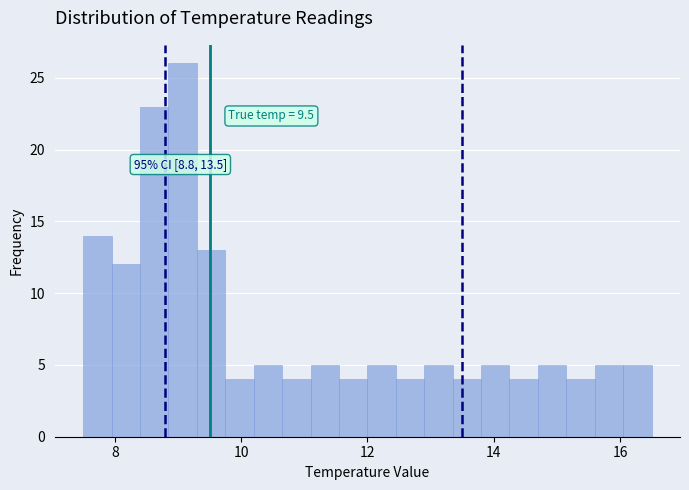

Around what value on the x-axis is the tallest bar? Give the approximate position of its centre, as read against the axis.

9.0